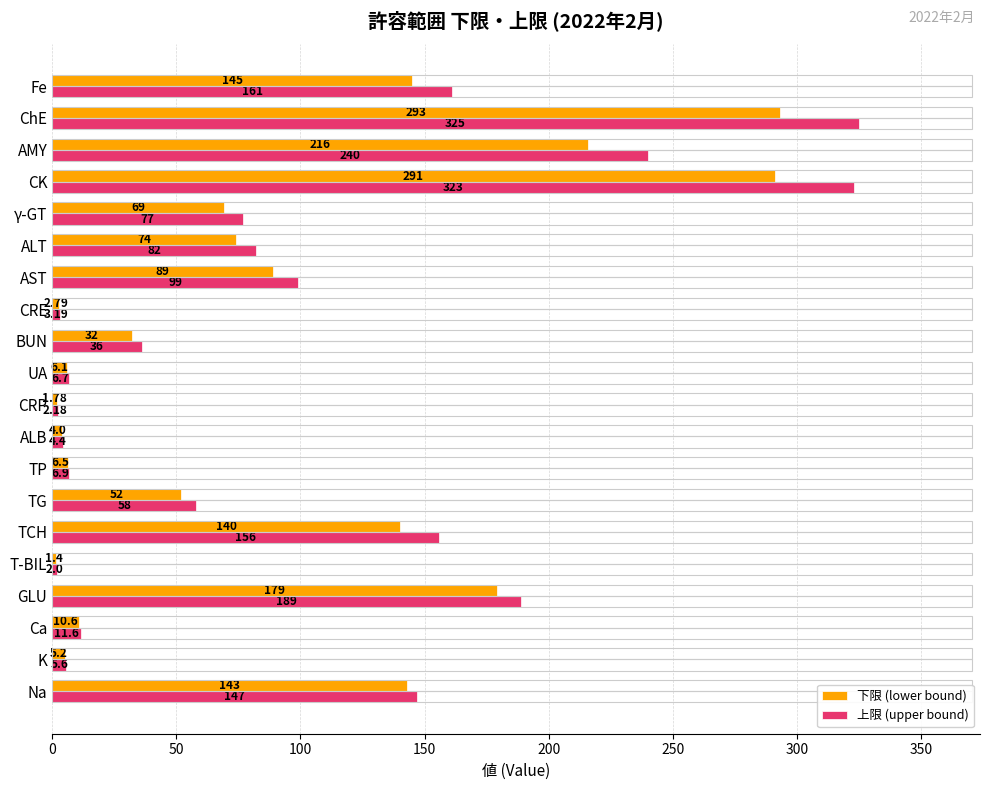

What is the average value of the 上限 (upper bound) series?

96.8